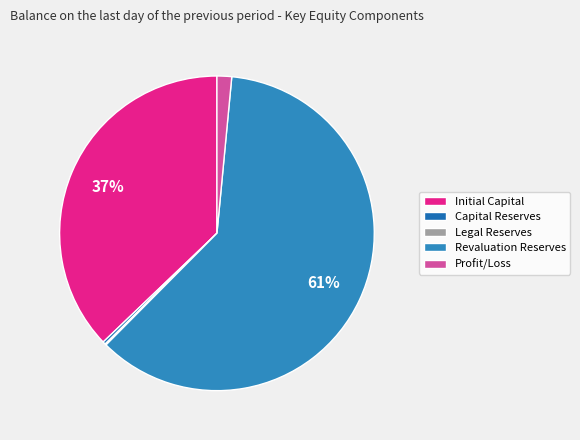

Is there any slice that represents more than half of the pie?

Yes